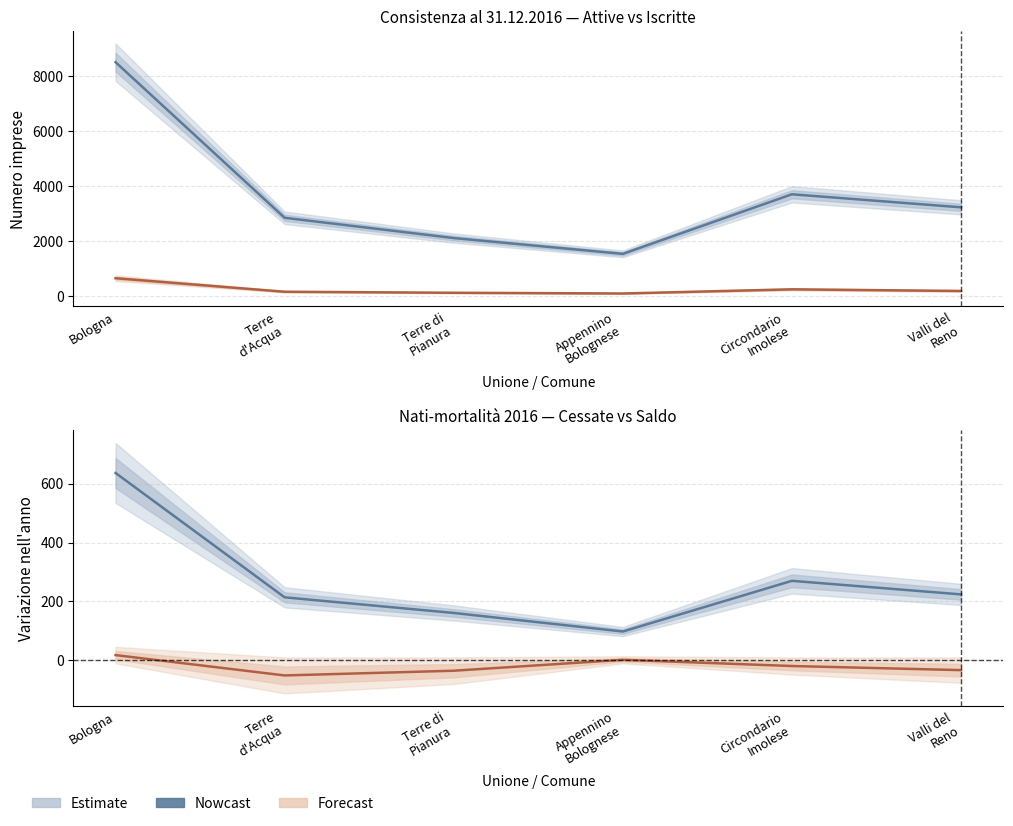

What is the total value across all series at Terre di
Pianura?

2364